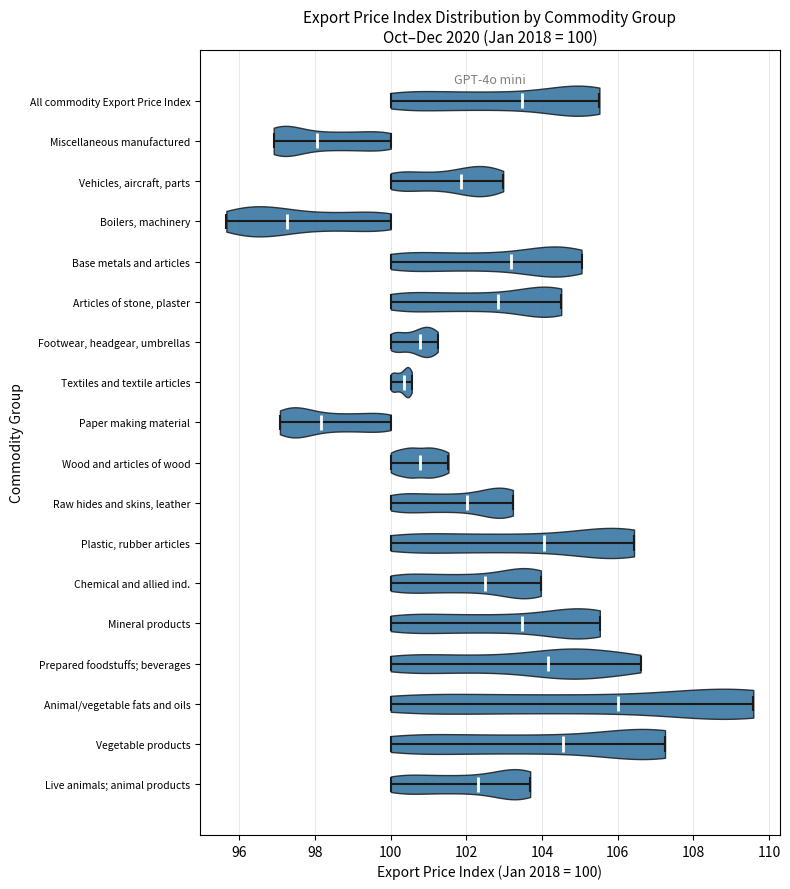

Which violin has the furthest to the left median line?

Boilers, machinery